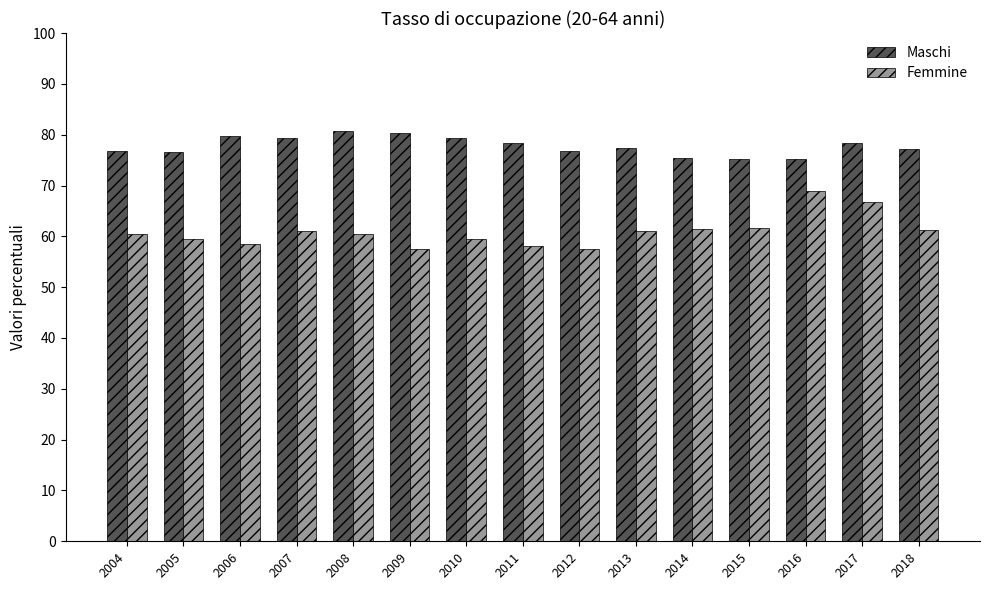

How many groups of bars are there?

15